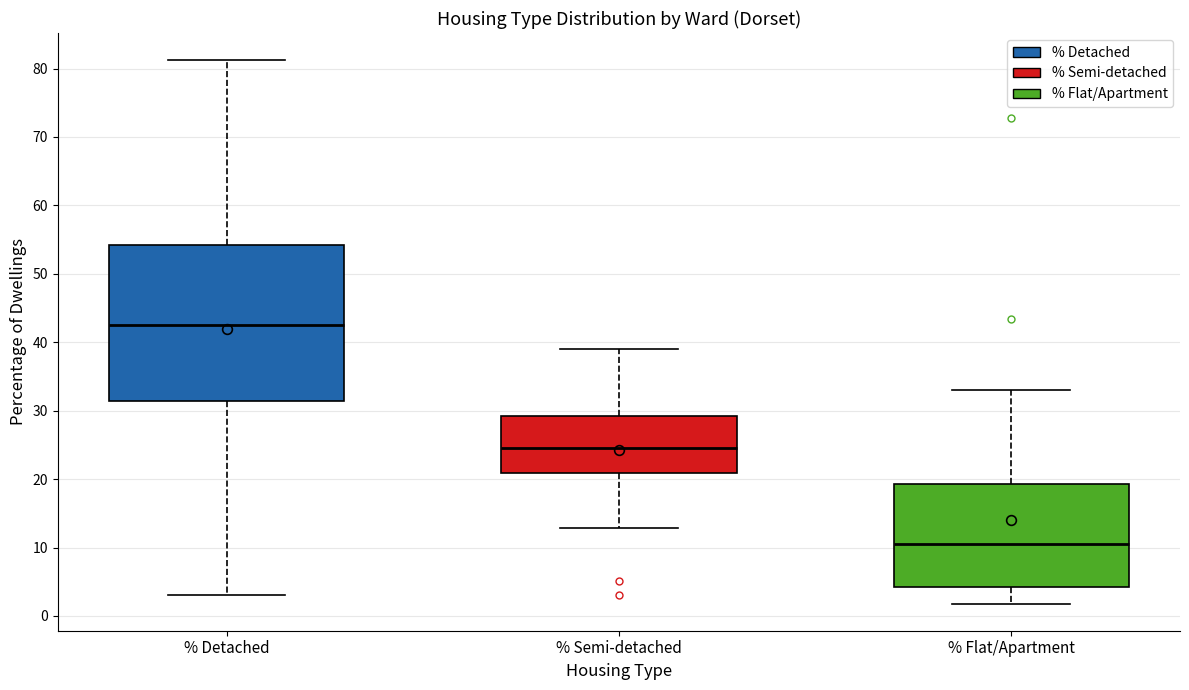

Where is the lower edge of the box for % Flat/Apartment on the y-axis? The values are not printed on the chart, so give them approximately, as read against the axis.

4